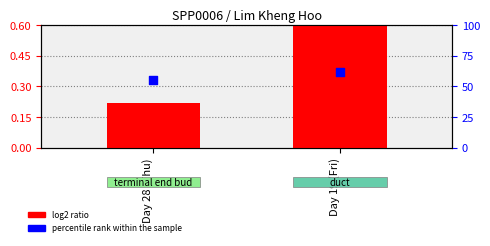

Is the value of log2 ratio at Day 19 (Fri) greater than the value of percentile rank within the sample at Day 28 (Thu)?

No